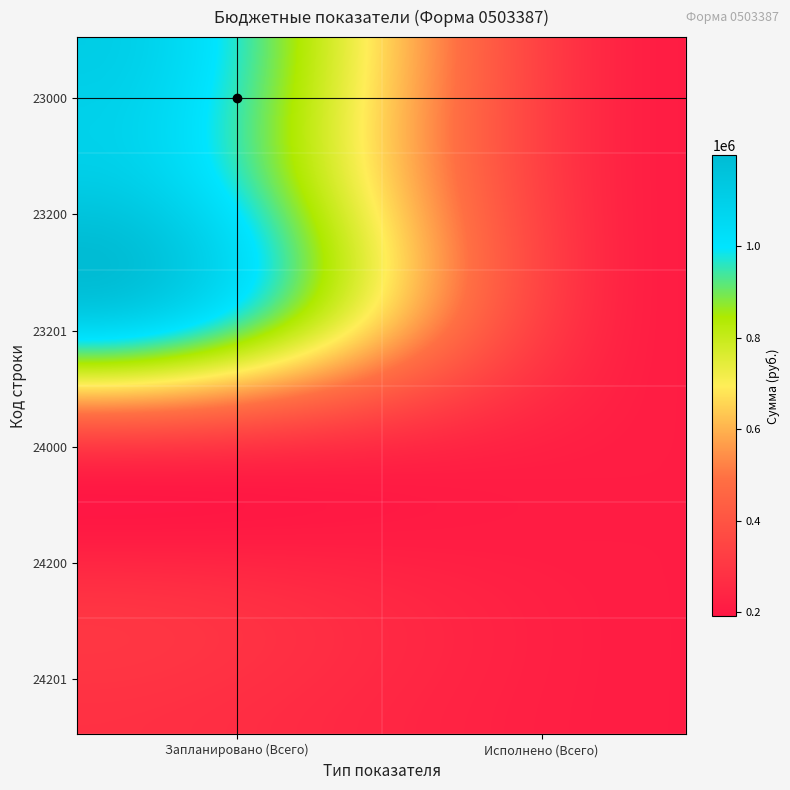

At how many categories does at least one series exceed 345445?

1